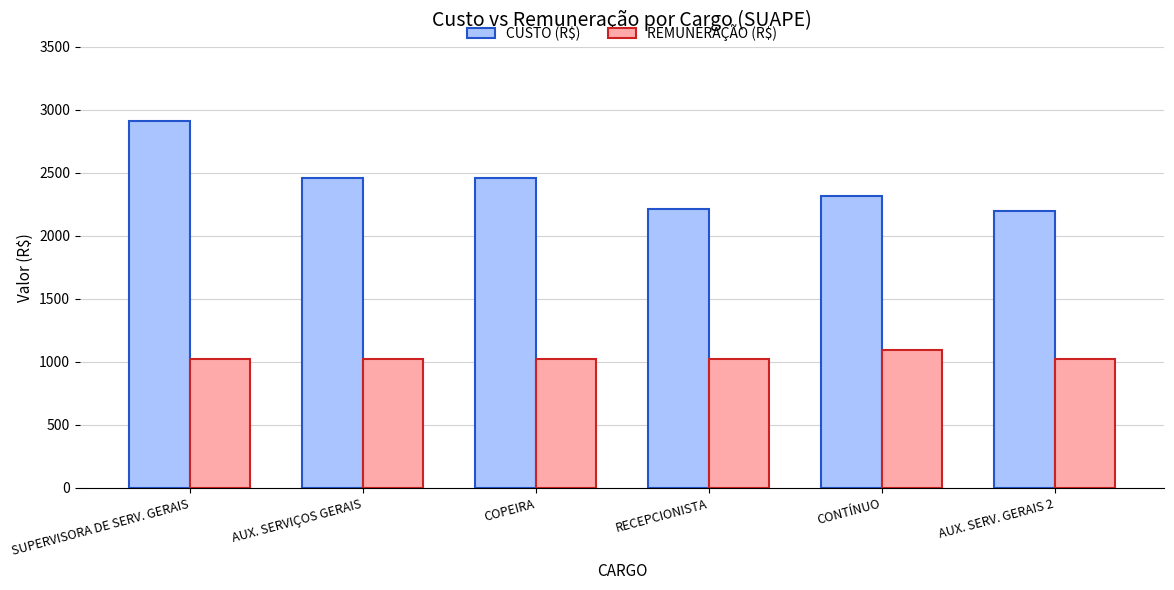

At which category does the chart reach its peak across all series?

SUPERVISORA DE SERV. GERAIS